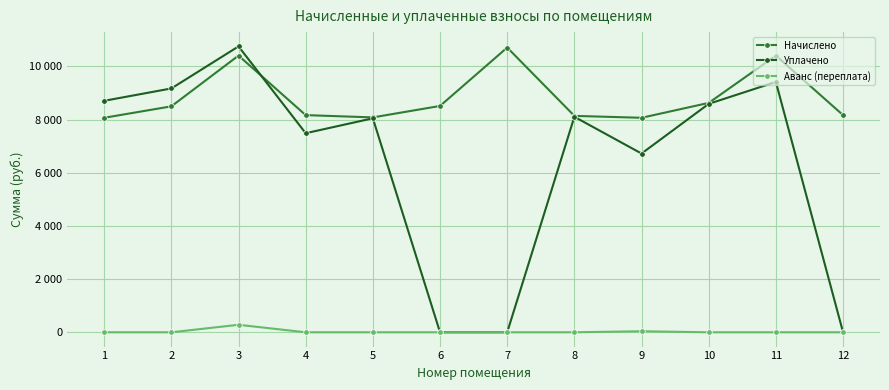

Is the value of Уплачено at 10 greater than the value of Аванс (переплата) at 11?

Yes